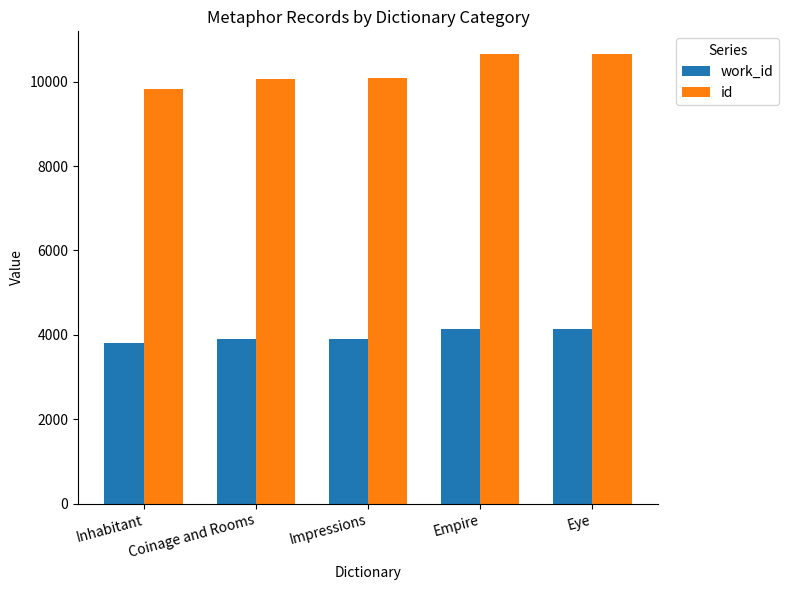

What is the difference between the maximum and minimum values in the work_id series?

325